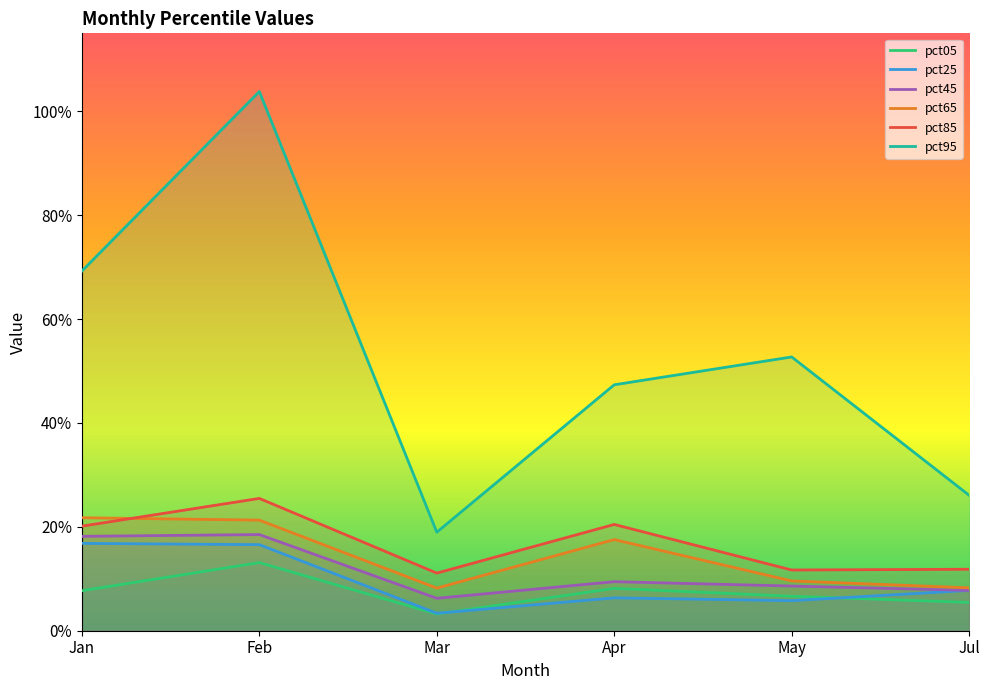

List the labels in order of pct95 value, largest first.

Feb, Jan, May, Apr, Jul, Mar